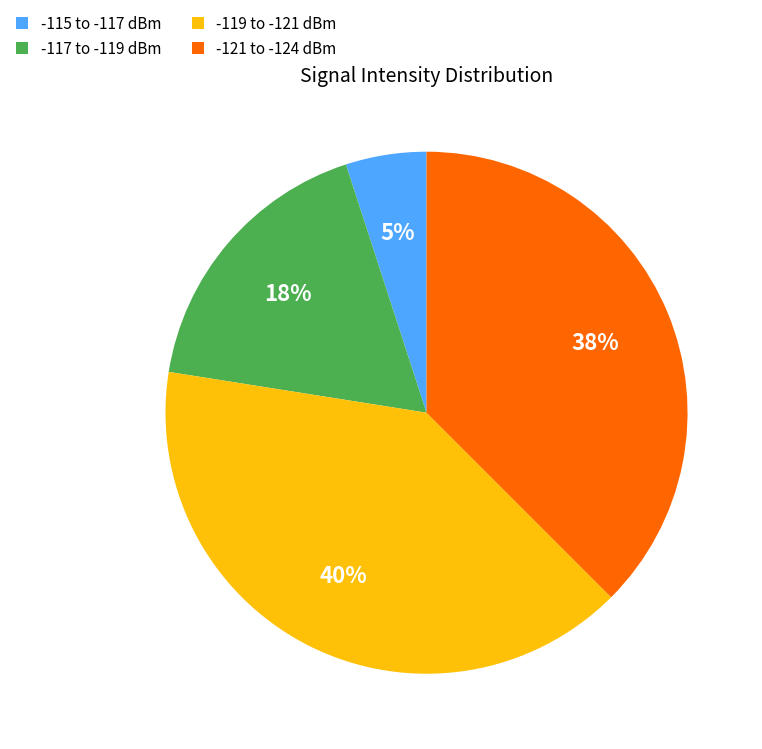

What is the ratio of the value at -115 to -117 dBm to the value at -117 to -119 dBm?

0.3